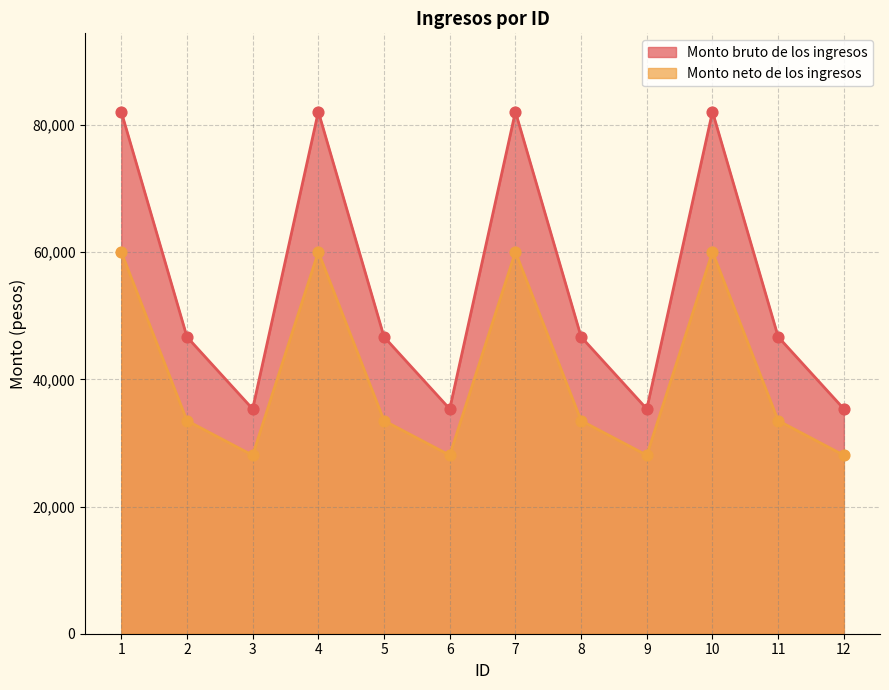

What is the total value across all series at 4?

142187.7